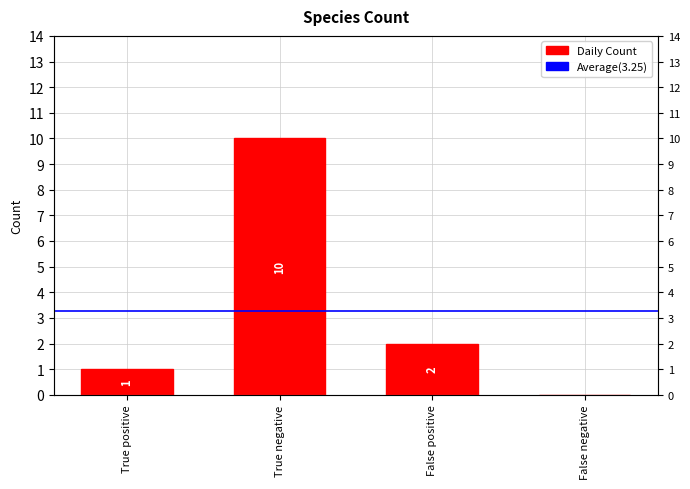

What is the ratio of the value at True negative to the value at True positive?

10.0